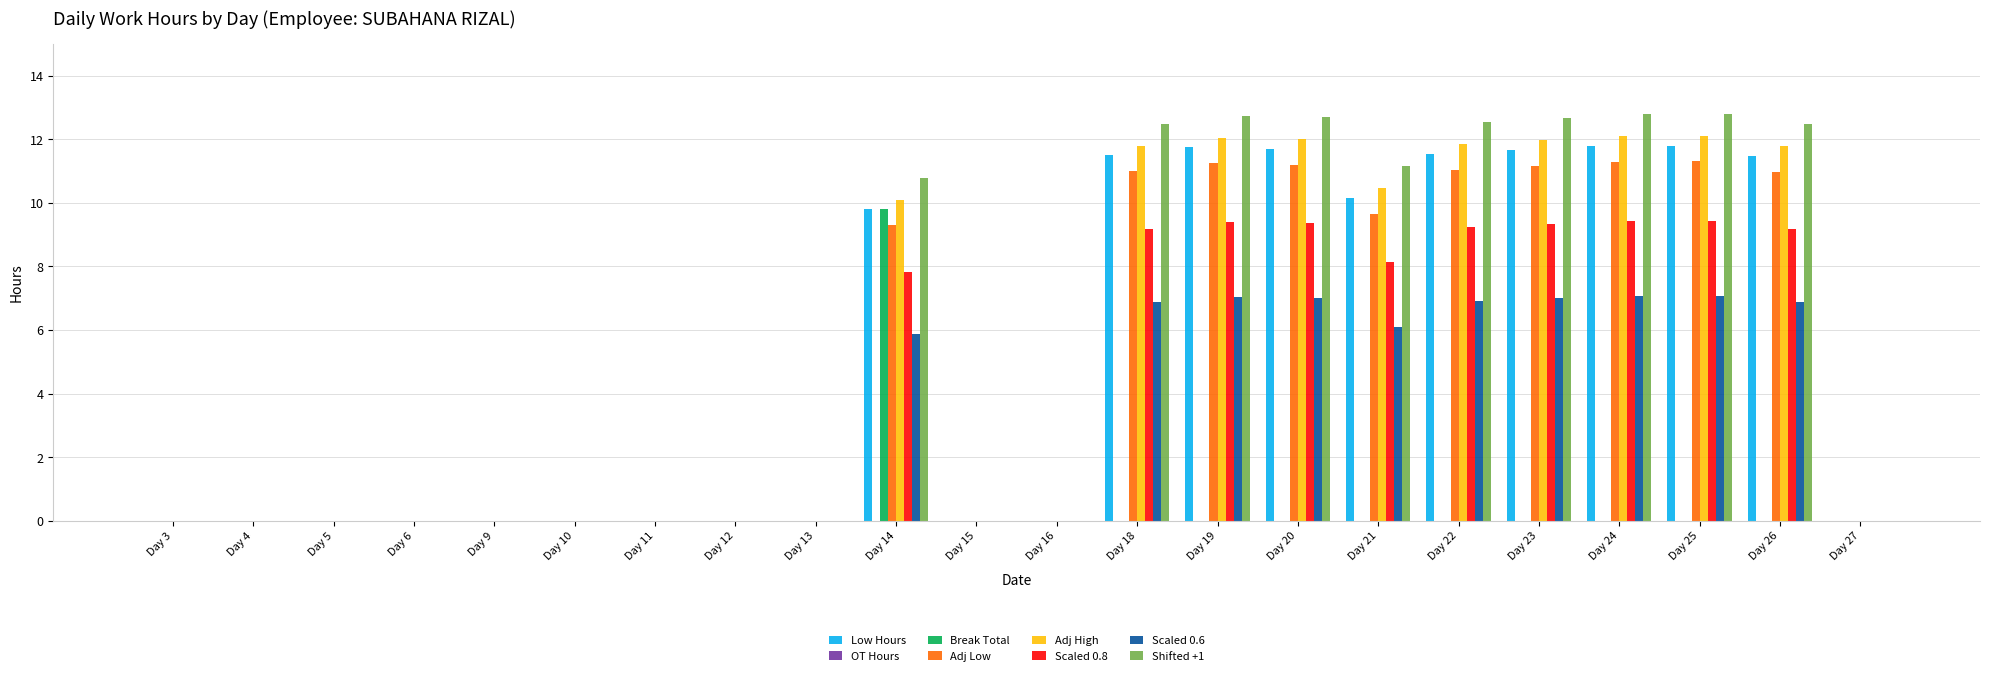

The value of Break Total at Day 12 is -4.9. True or false?

False